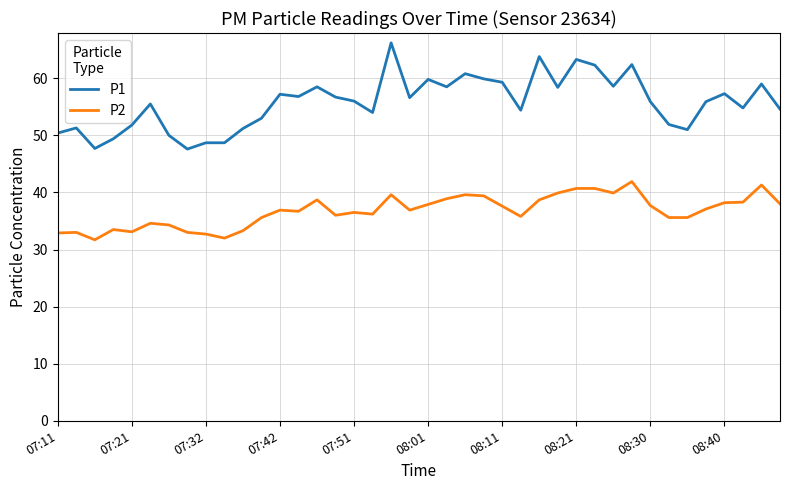

What is the highest value of the P1 series?

66.2